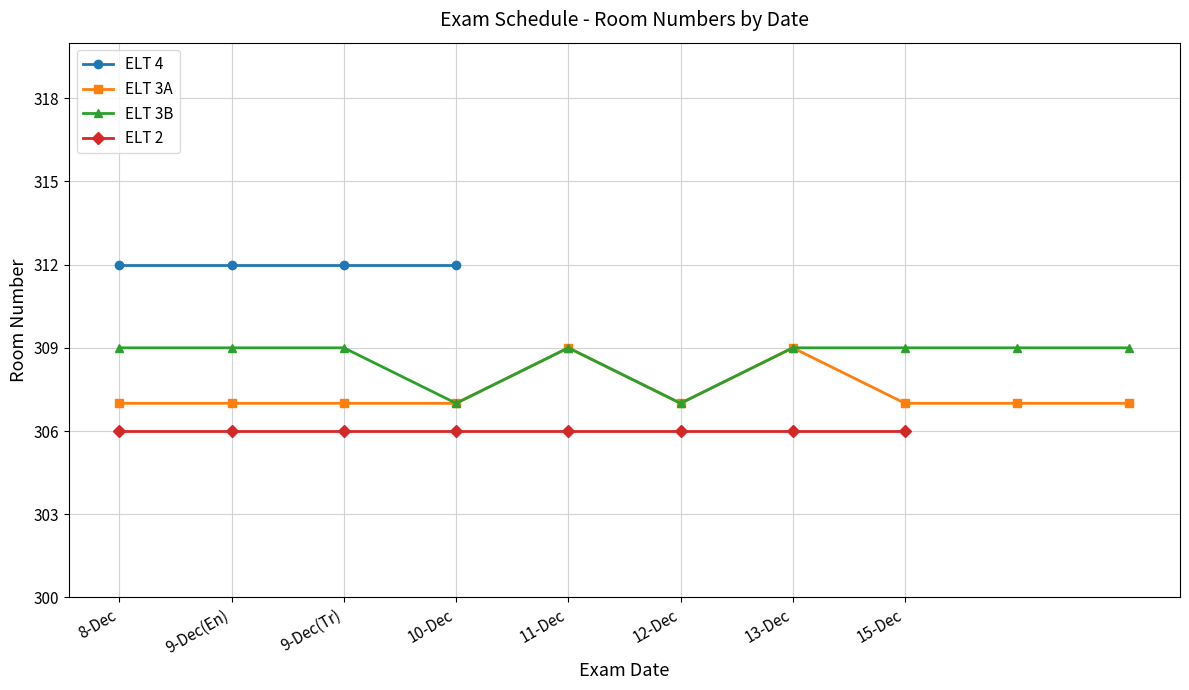

Which series has the largest total across all categories?

ELT 3B